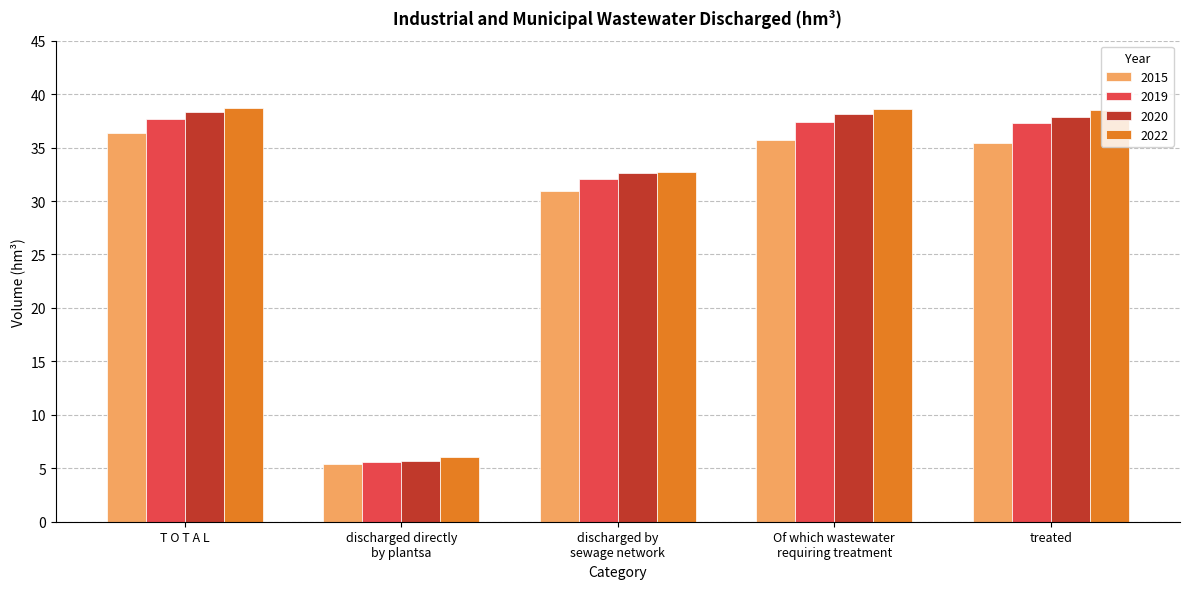

What is the average value of the 2019 series?

30.0